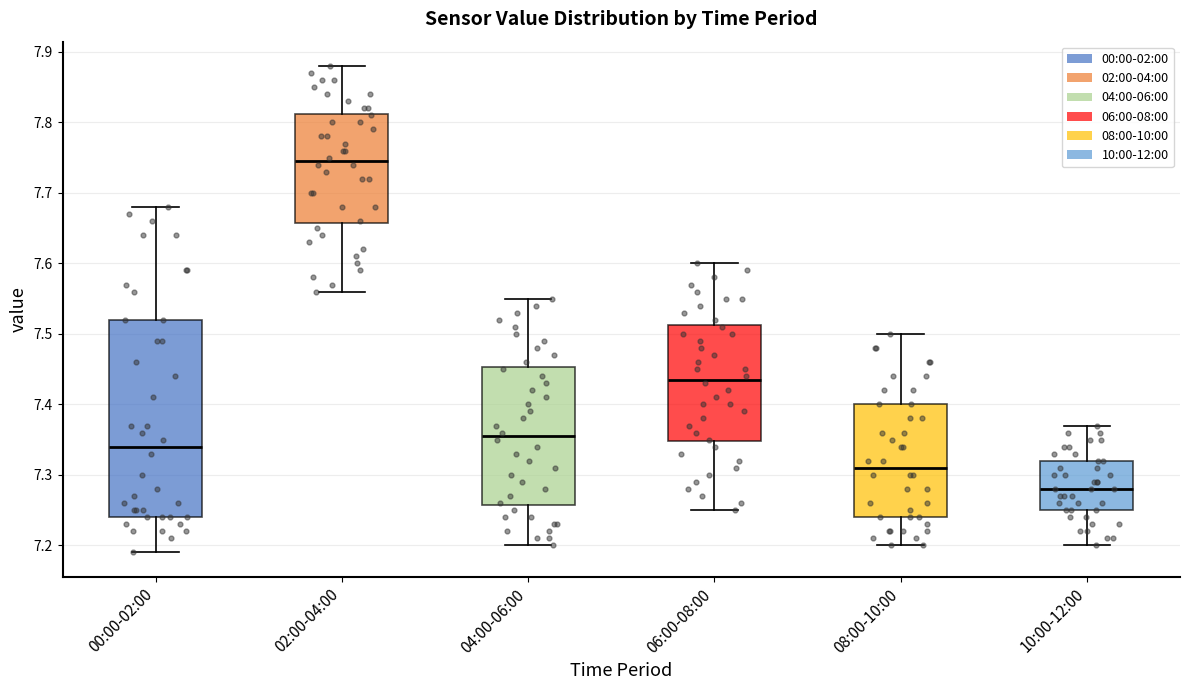

Where is the lower edge of the box for 06:00-08:00 on the y-axis? The values are not printed on the chart, so give them approximately, as read against the axis.

7.35